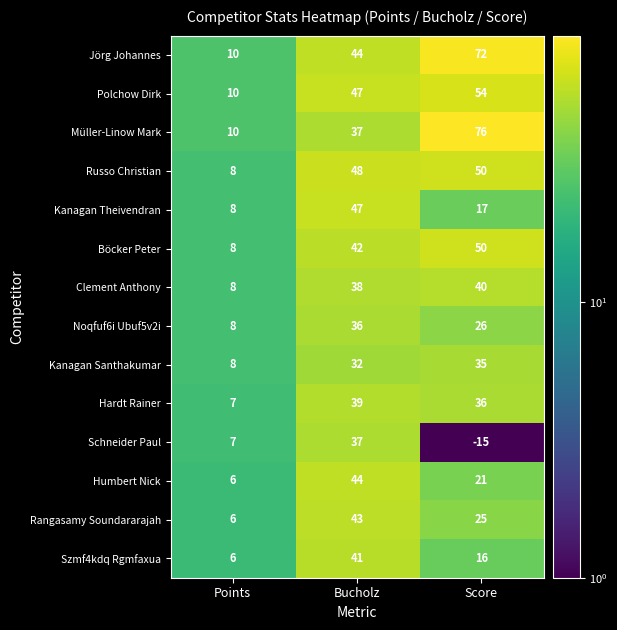

Read the Hardt Rainer value at Score.

36